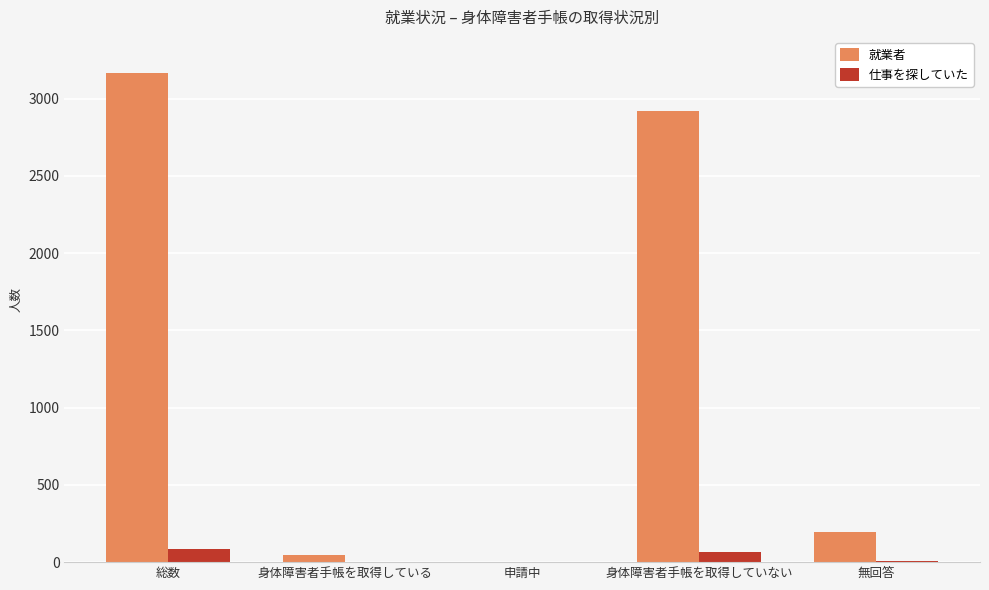

Which series changed the most between 申請中 and 身体障害者手帳を取得していない?

就業者